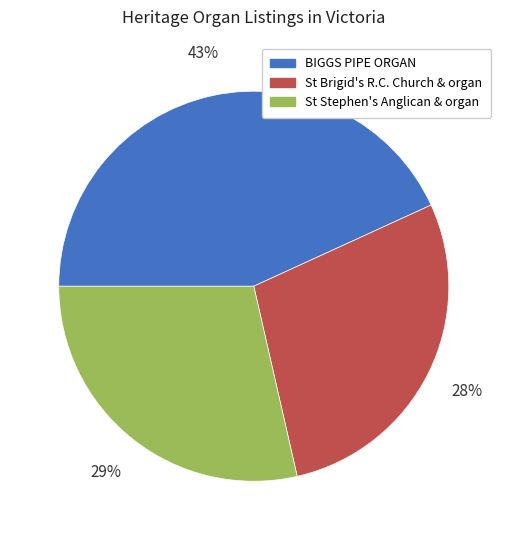

To the nearest percent, what is the average slice percentage?

33%